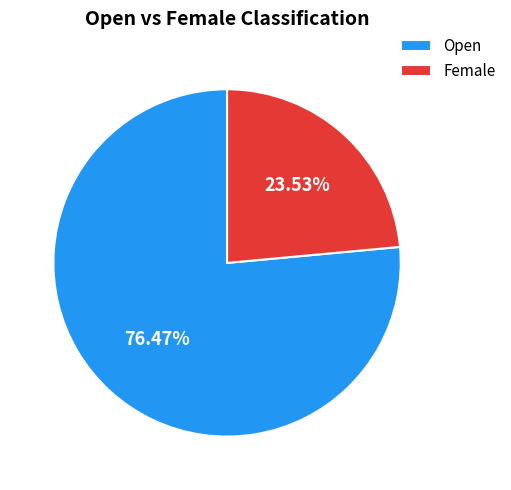

Is it true that Open is 76% of the pie?

True